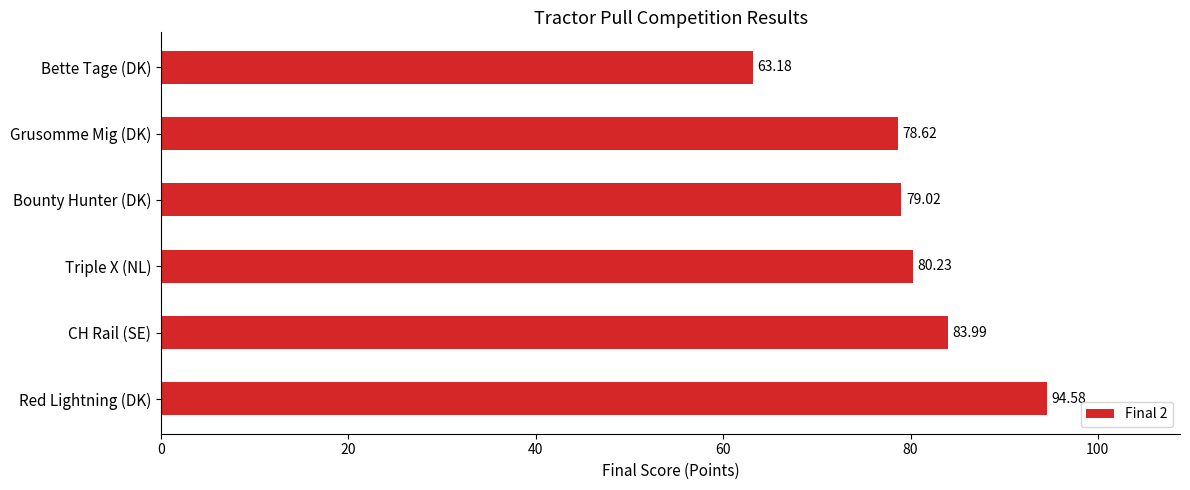

What is the change in value from CH Rail (SE) to Grusomme Mig (DK)?

-5.4